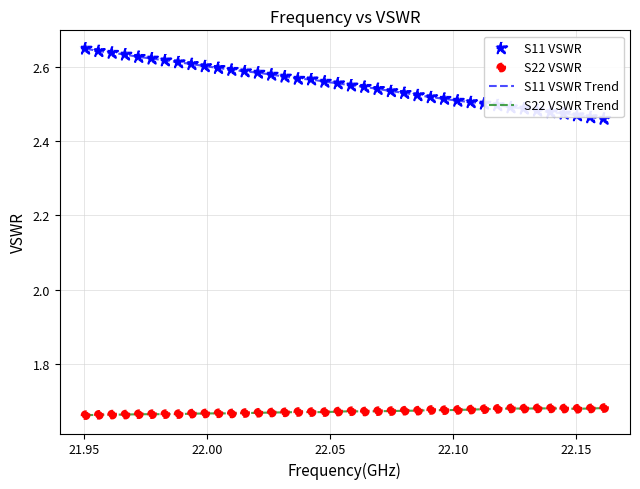

Which series has the largest range (max minus min)?

S11 VSWR Trend